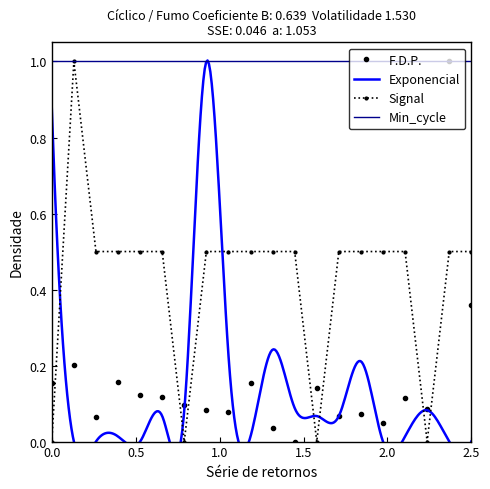

How many values in the Signal series exceed 0?

16